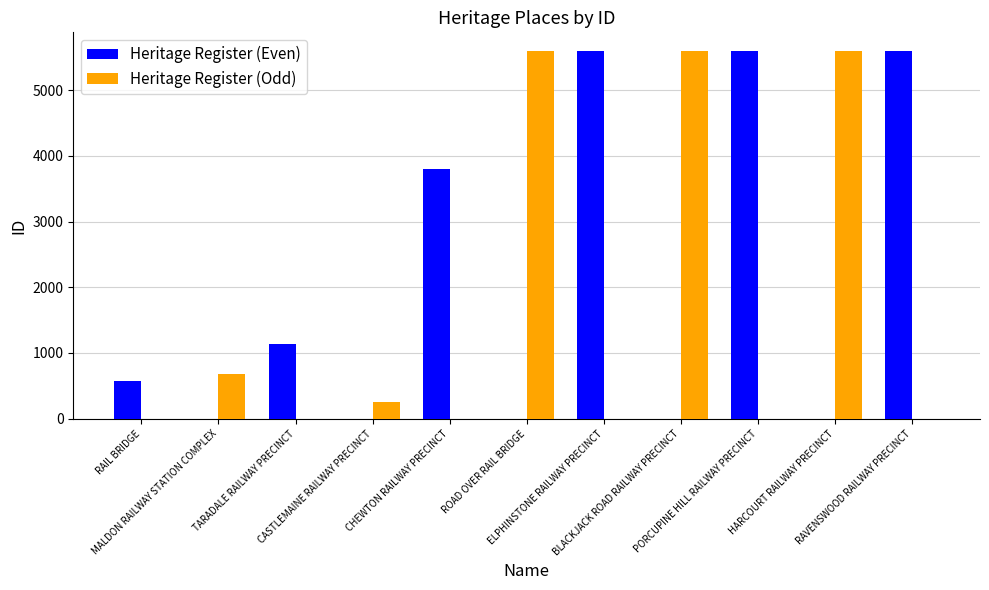

What is the sum of all Heritage Register (Even) values?

22304